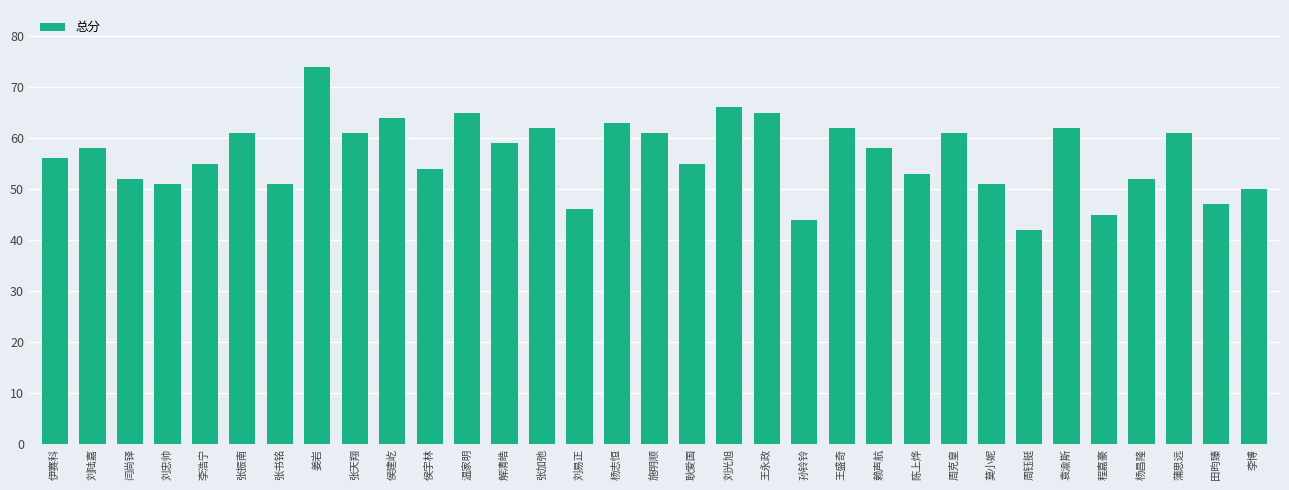

What is the difference between the second highest and second lowest values?

22